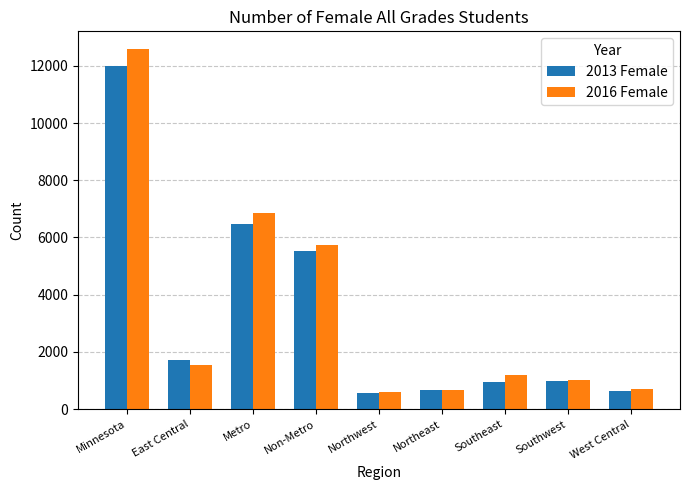

What is the total value across all series at Southwest?

2011